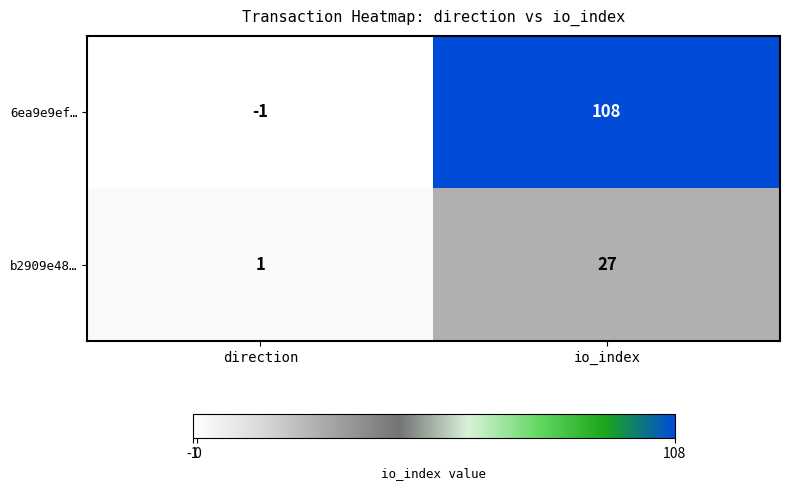

At how many categories does at least one series exceed 37?

1